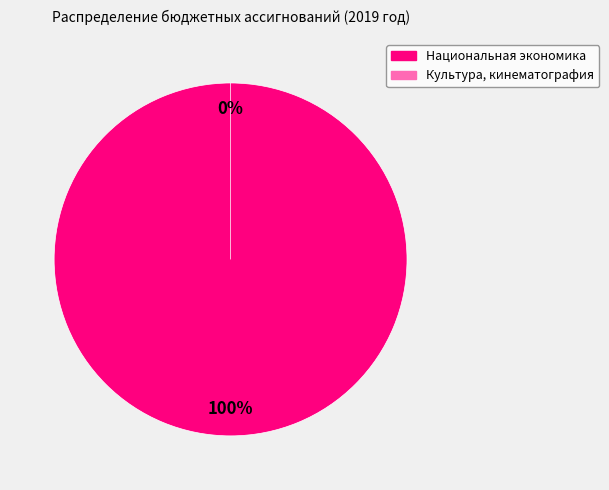

Do Культура, кинематография and Национальная экономика together represent more than half of the pie?

Yes